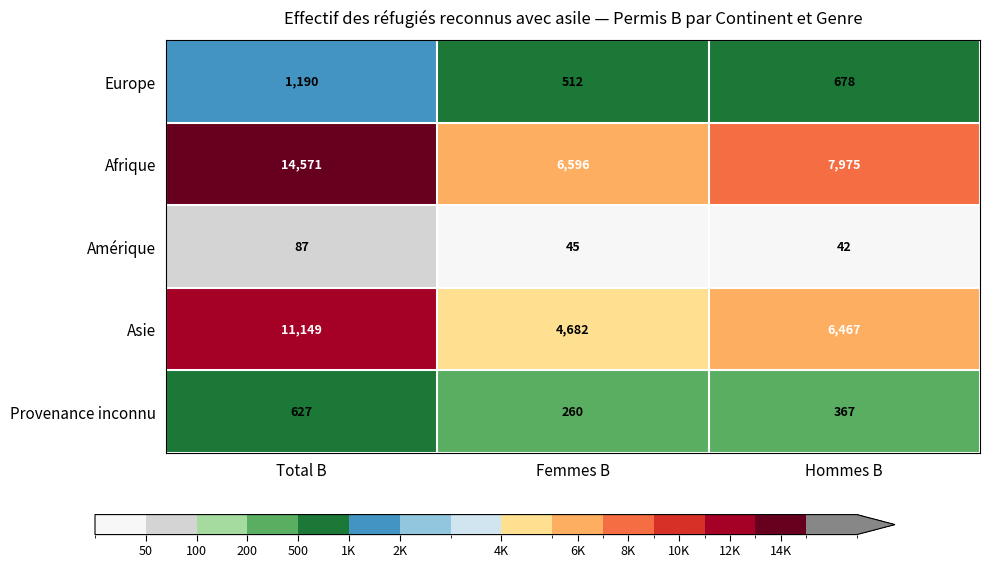

Which series changed the most between Total B and Femmes B?

Afrique